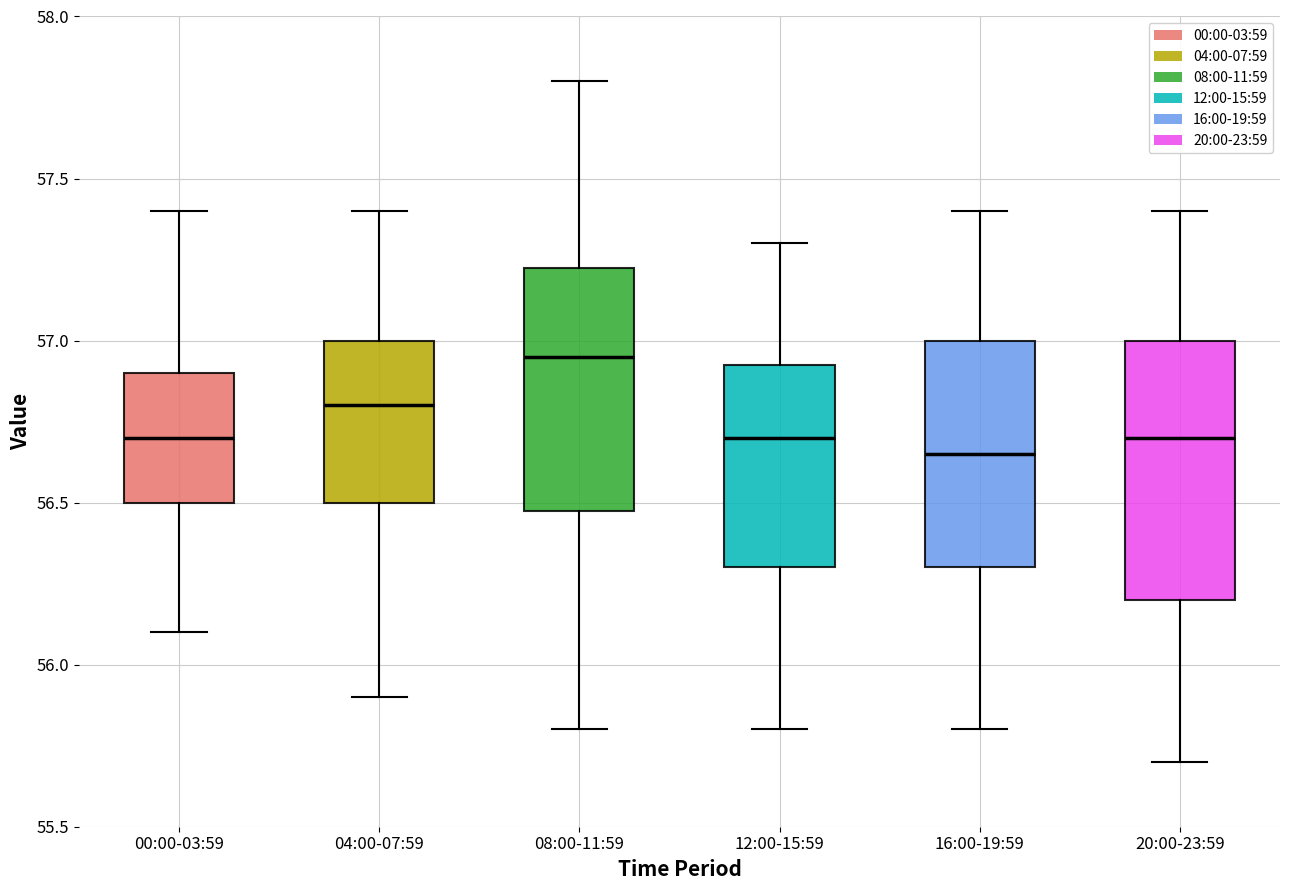

Which box has the highest median line?

08:00-11:59